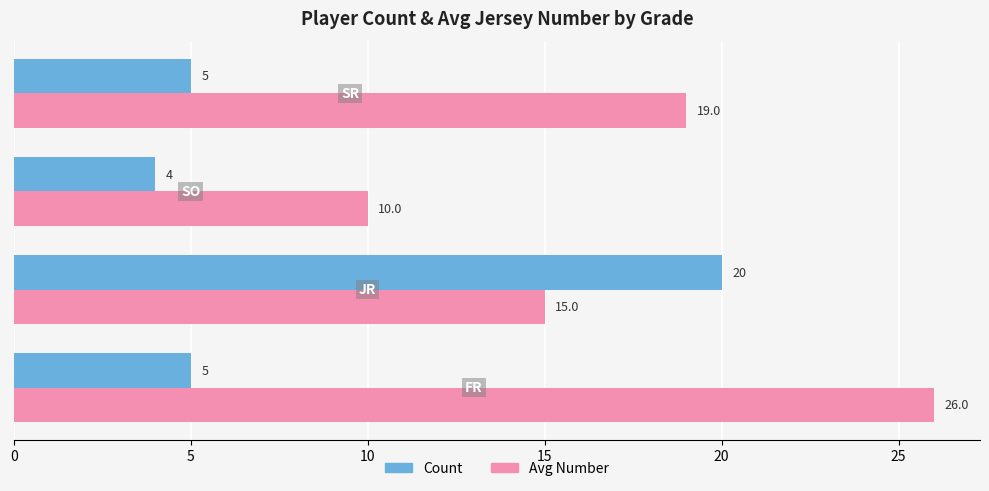

Which series has the largest total across all categories?

Avg Number